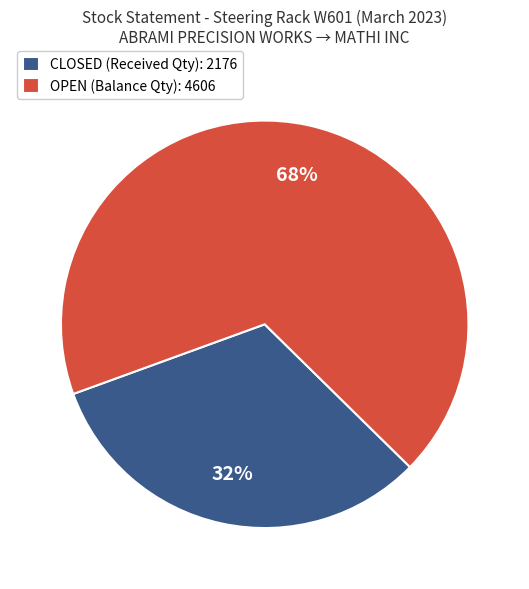

Combined, do CLOSED (Received Qty): 2176 and OPEN (Balance Qty): 4606 account for over 50%?

Yes